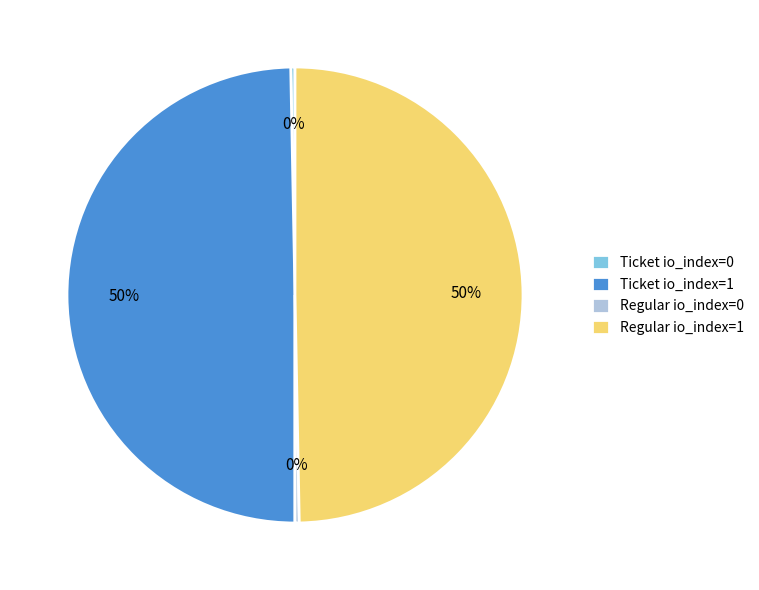

What percentage is the Ticket io_index=1 slice, to the nearest percent?

50%